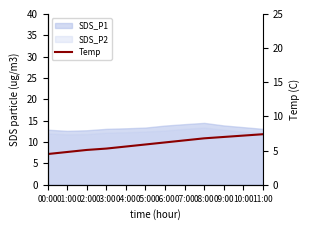

Between 06:00 and 03:00, which is larger?

06:00